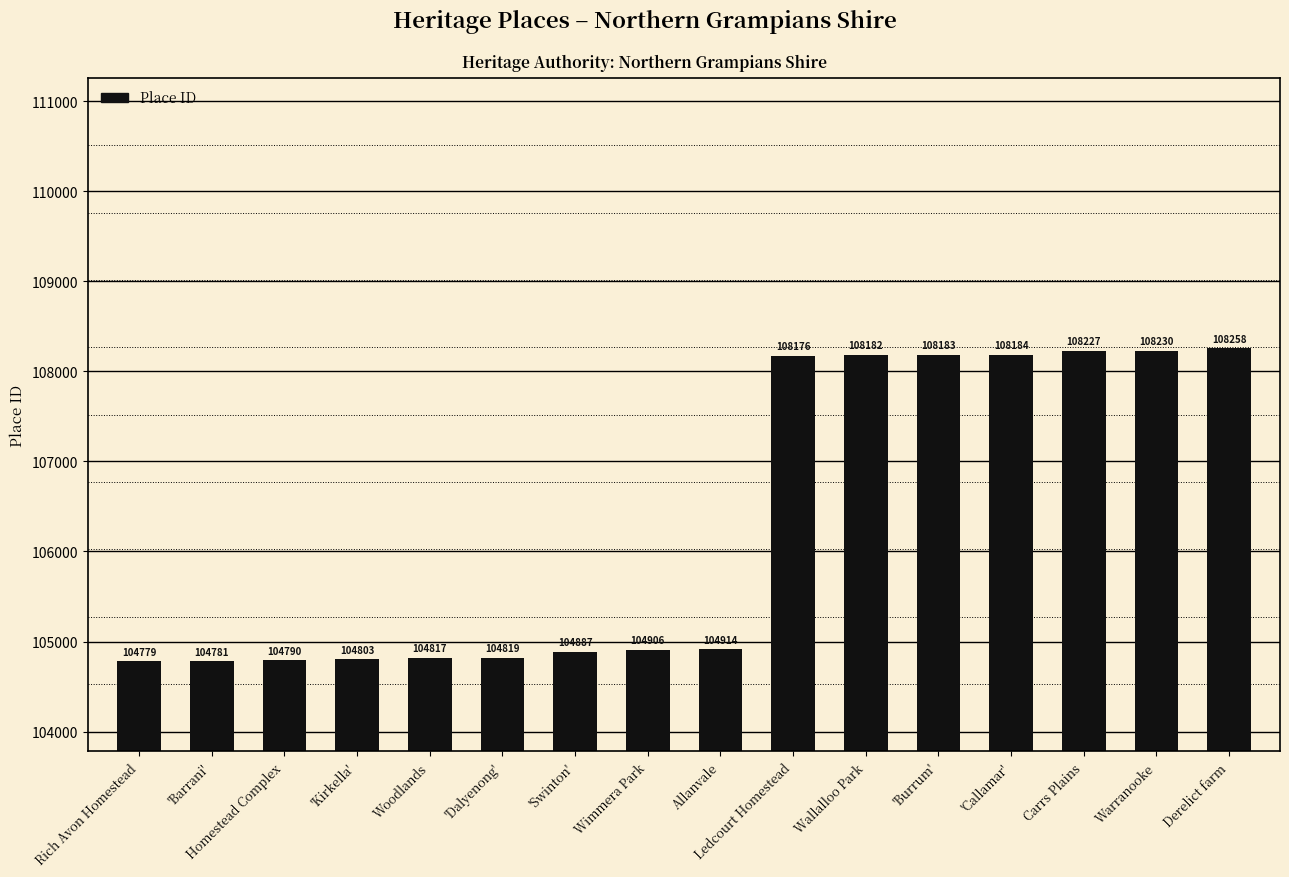

What is the sum of all values?

1700936